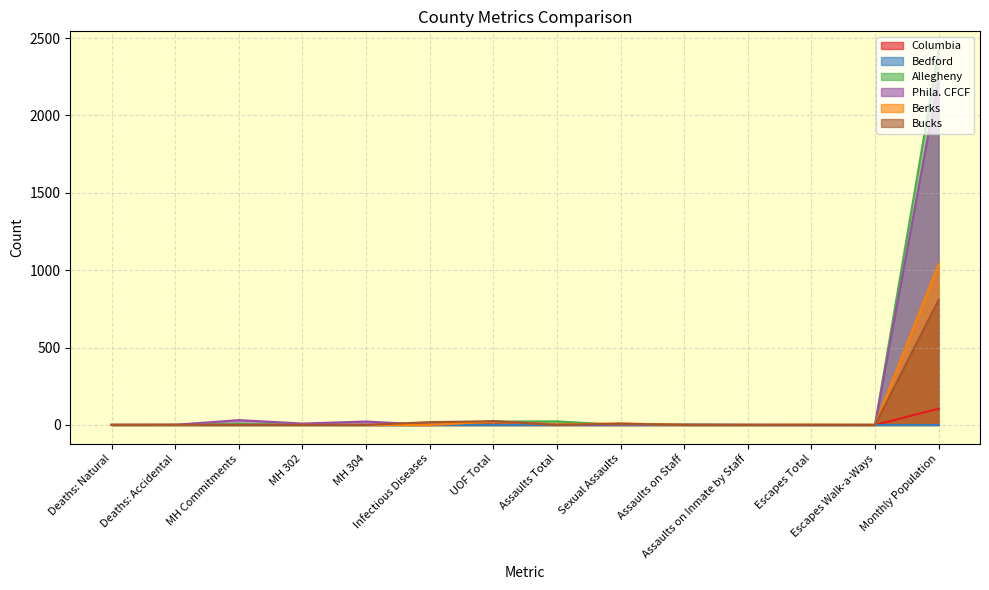

At which label does Bucks reach its minimum?

MH Commitments